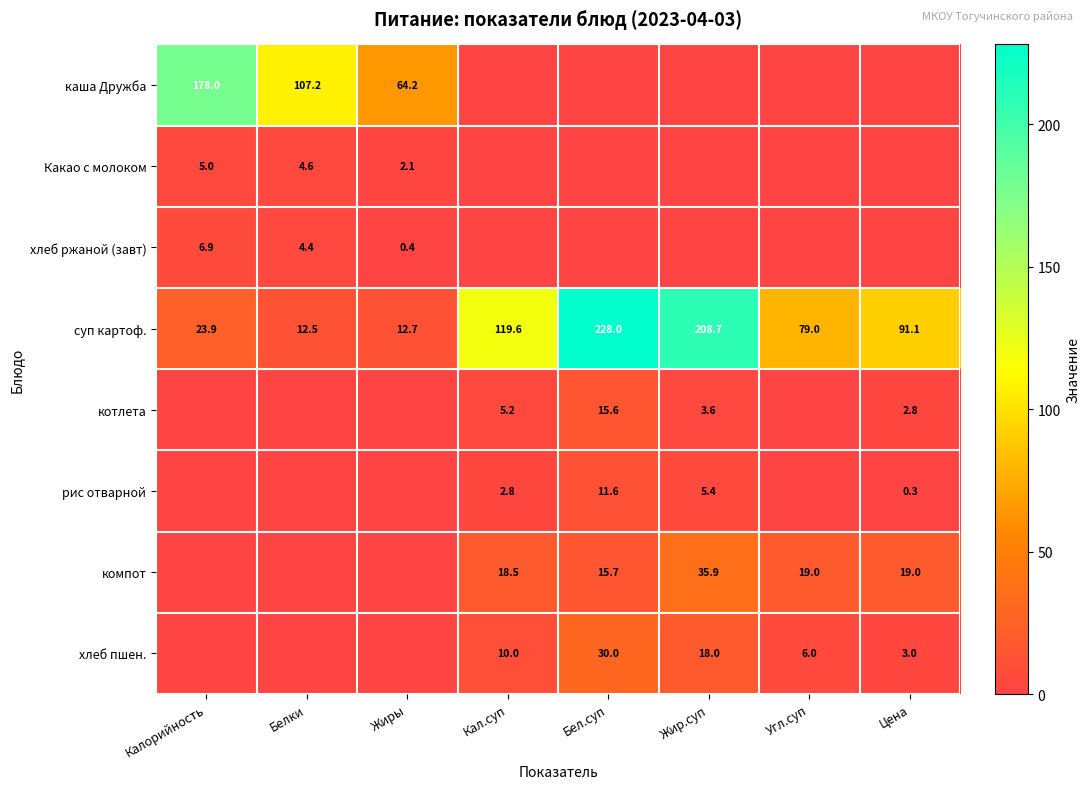

The суп картоф. series shows 20.5 at Белки. True or false?

False